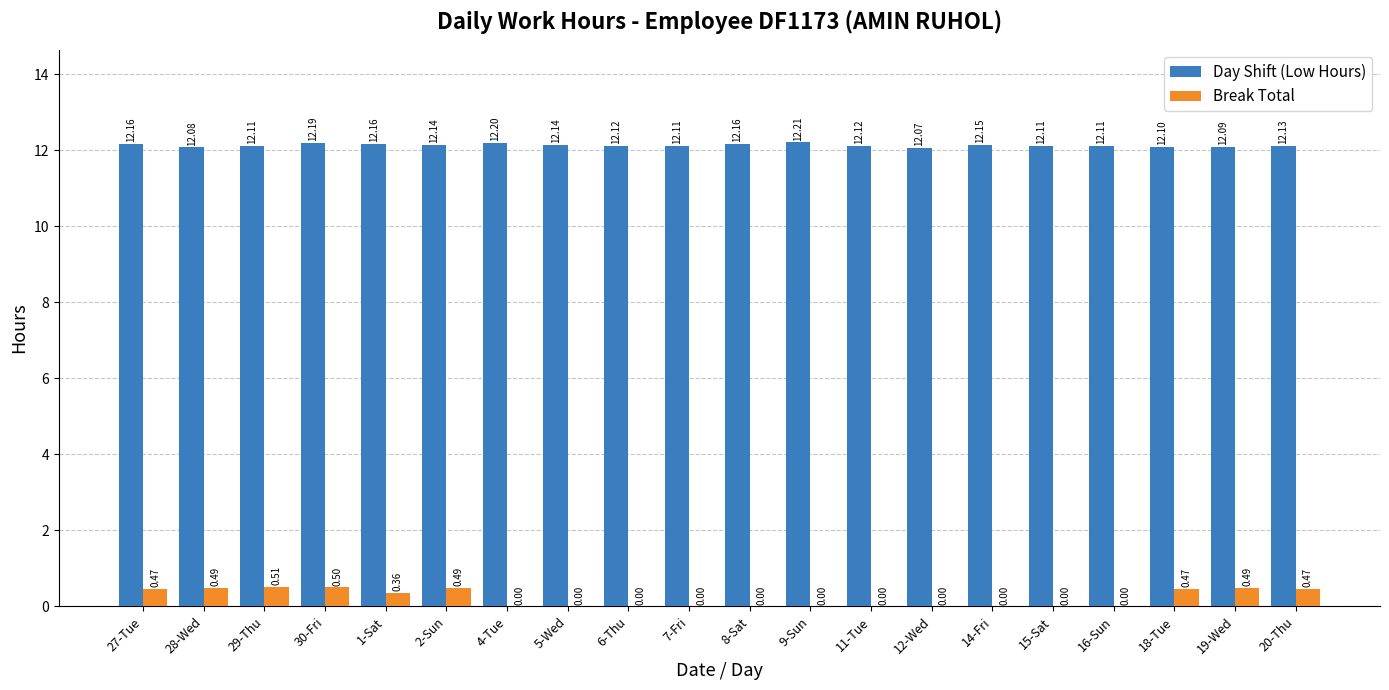

Between 2-Sun and 15-Sat, which series saw the biggest shift?

Break Total